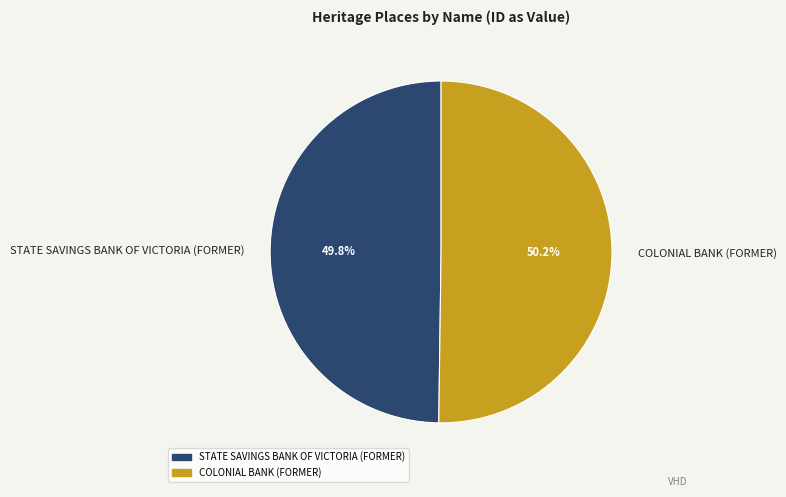

Is there a majority slice in this chart?

Yes